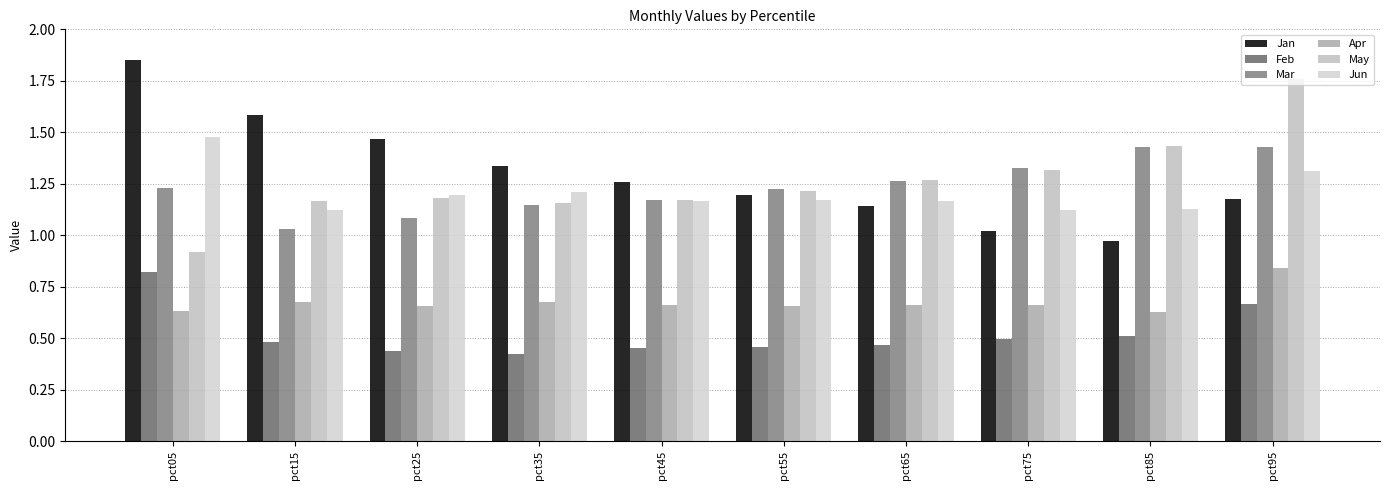

How many bars are there in total?

60